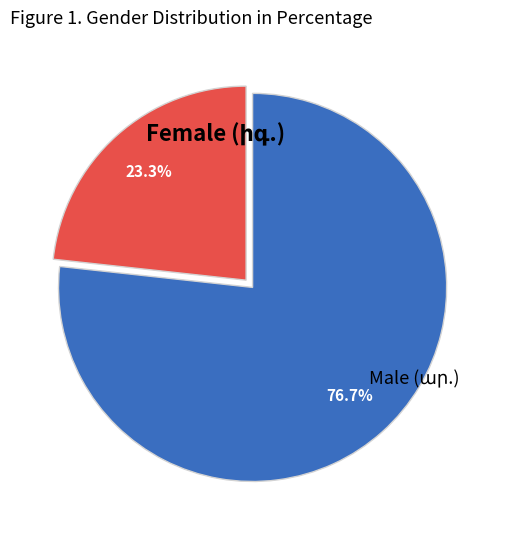

Does any single category account for the majority?

Yes